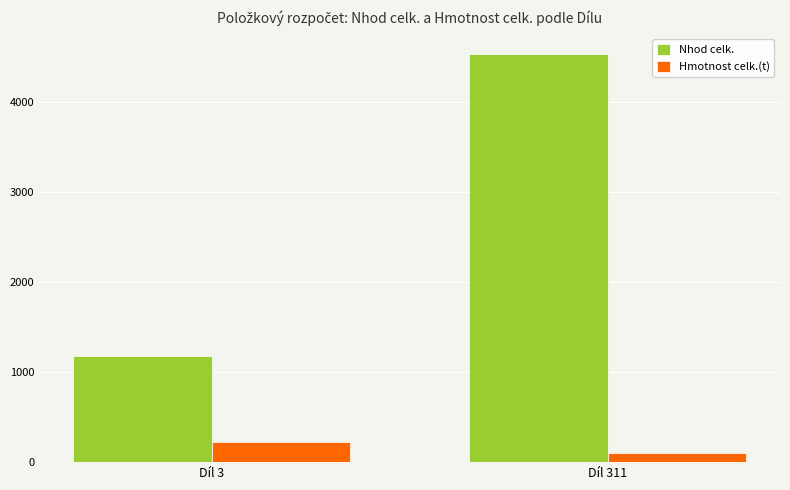

What is the sum of all Nhod celk. values?

5720.8